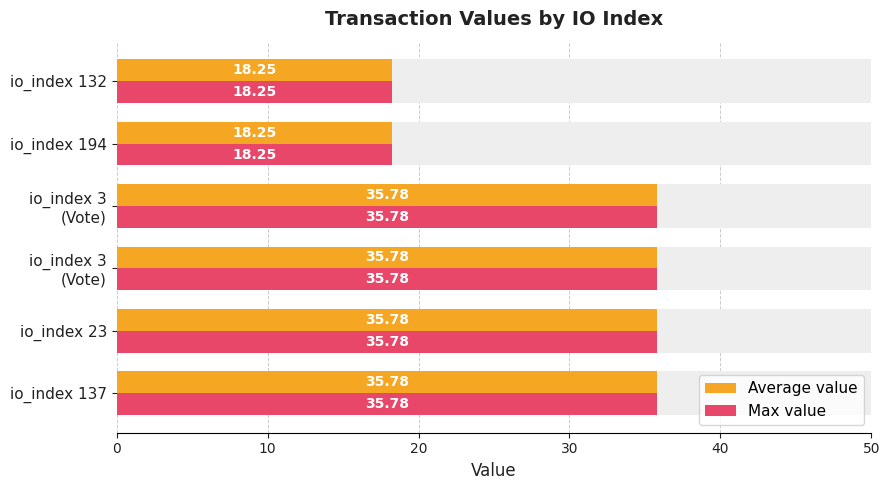

Reading right to left, list all the values displayed in this chart.

Average value: 18.2	18.2	35.8	35.8	35.8	35.8
Max value: 18.2	18.2	35.8	35.8	35.8	35.8